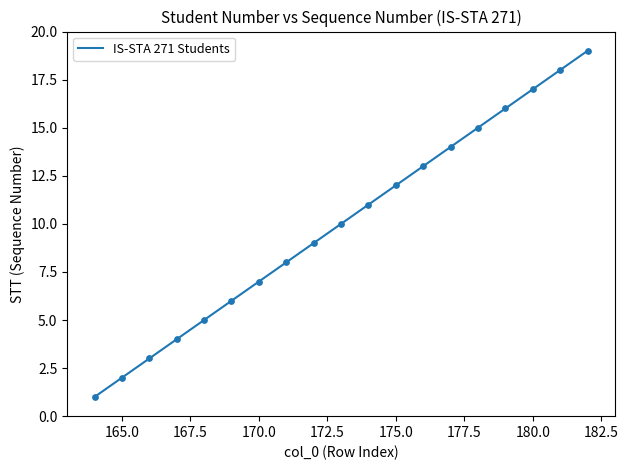

What is the maximum value shown in the chart?

19